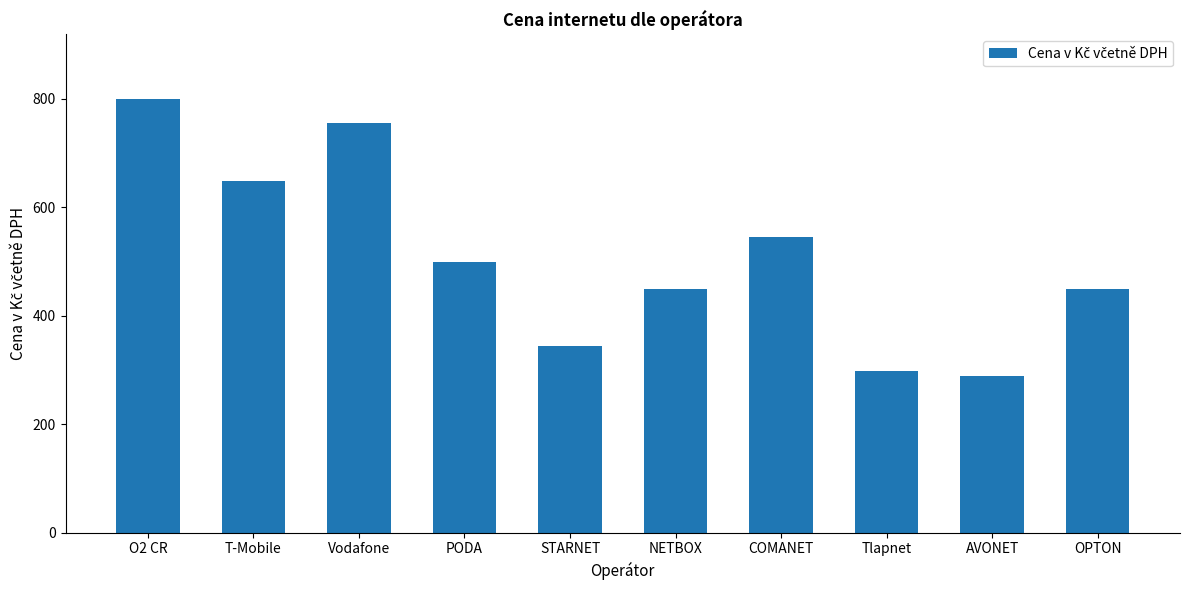

What is the approximate value at AVONET?

289